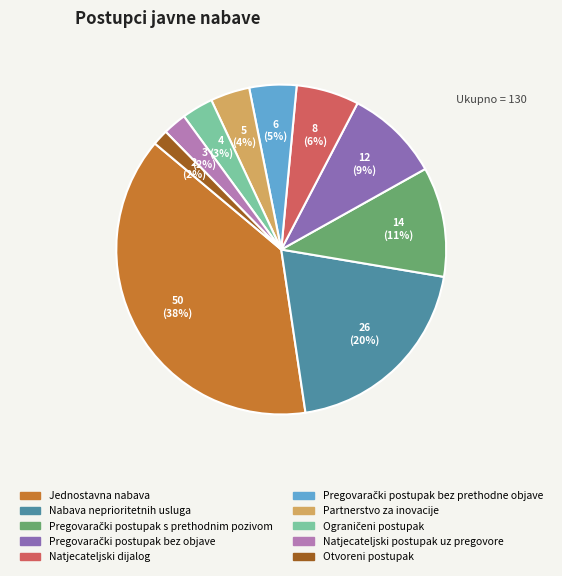

To the nearest percent, what is the difference between the Jednostavna nabava and Natjecateljski postupak uz pregovore slice percentages?

36%